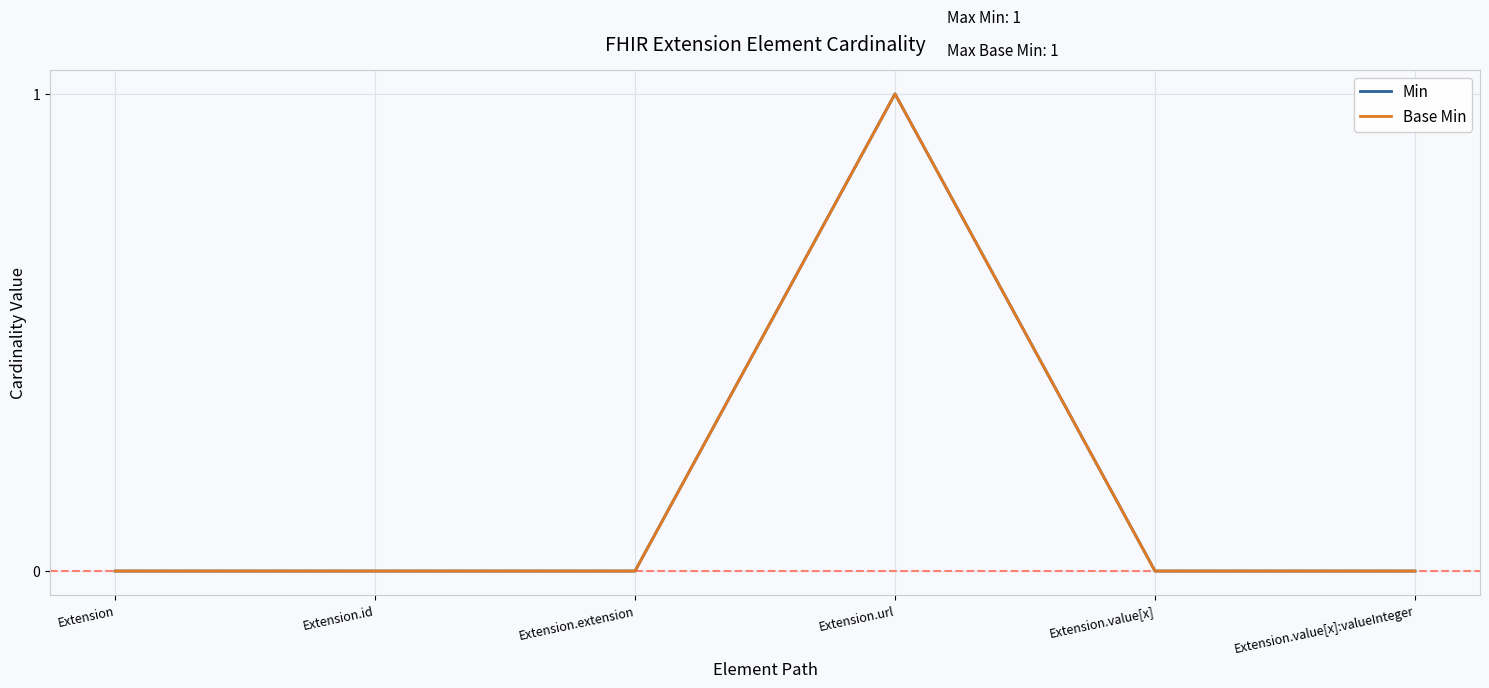

At which category is the sum across all series the highest?

Extension.url